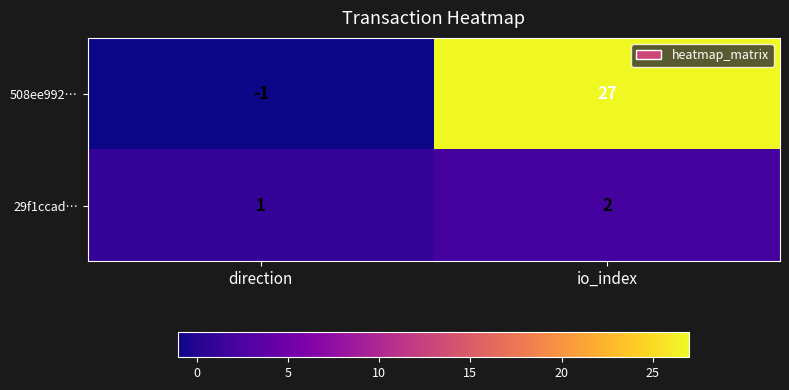

Which series changed the most between direction and io_index?

508ee992…